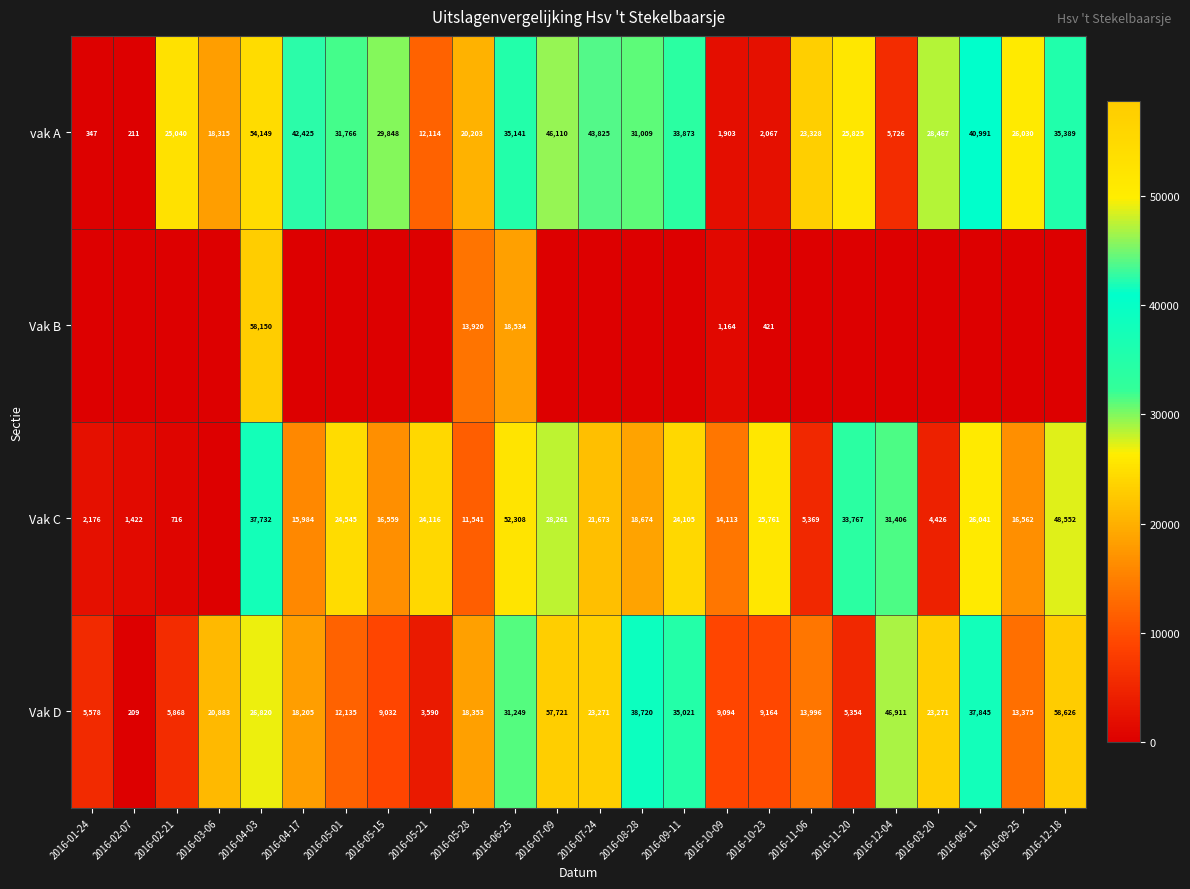

What is the difference between the highest and lowest values at 2016-07-24?

43825